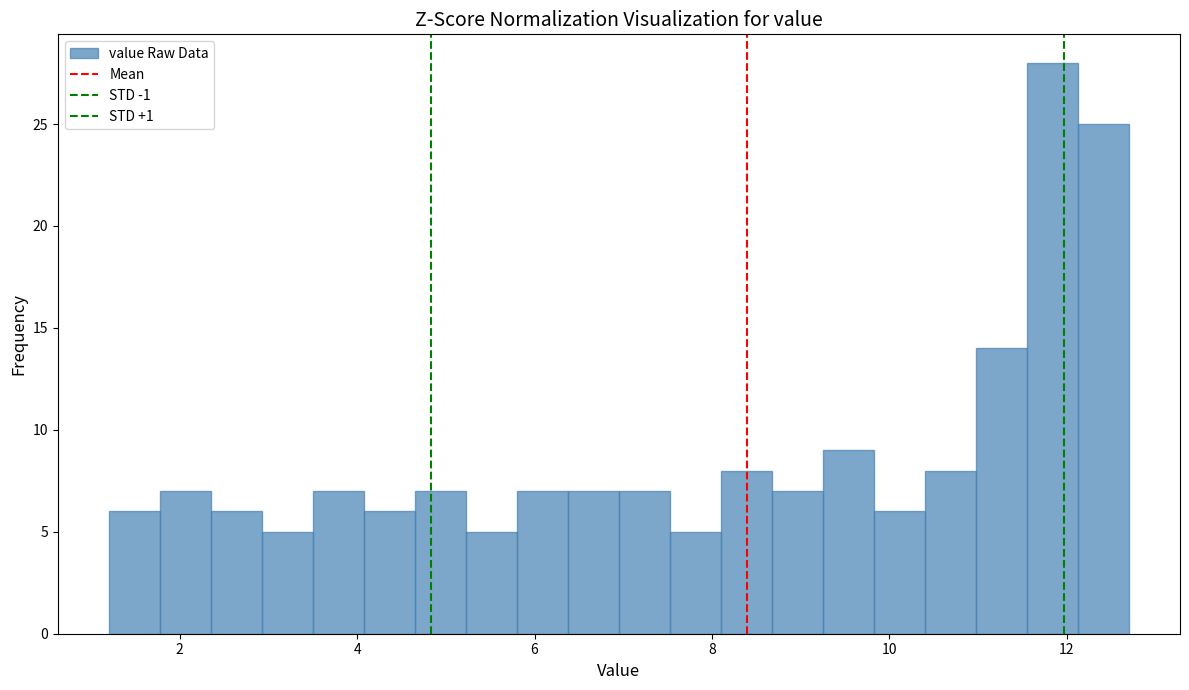

Read against the x-axis, roughly where is the centre of the tallest bar?

11.8